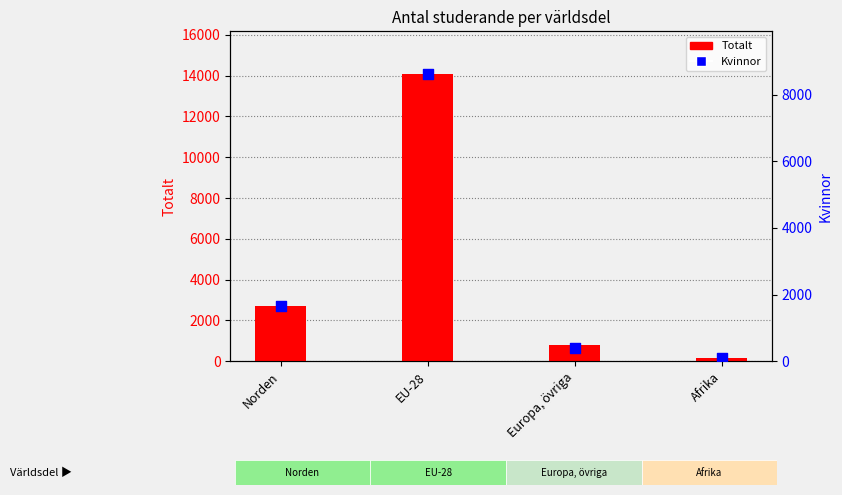

Which series reaches the minimum Y coordinate?

Kvinnor